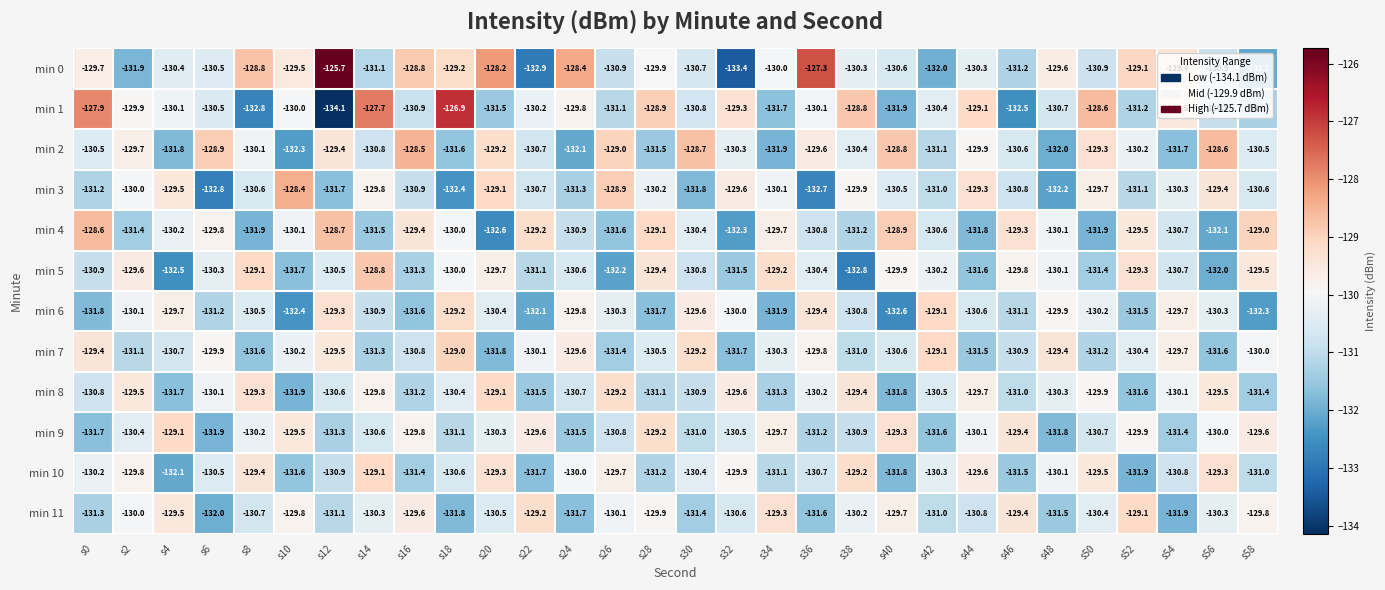

How many distinct data groups are displayed?

12